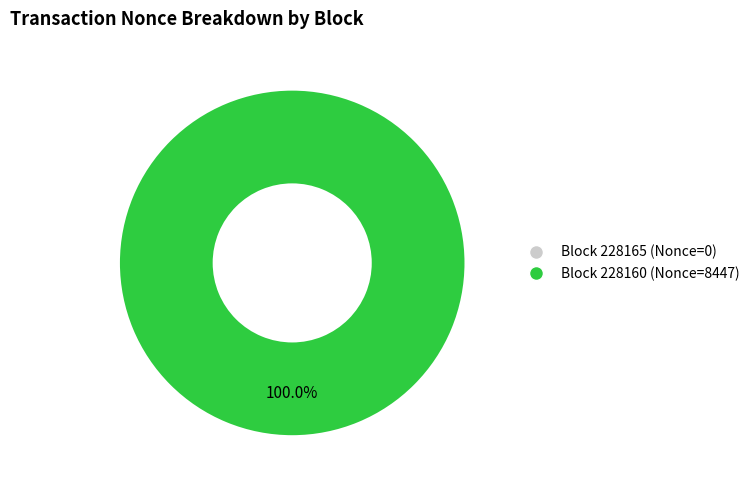

The 228165 slice represents 0% of the pie. True or false?

True